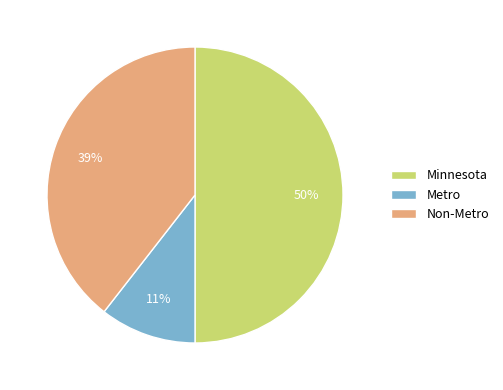

True or false: Non-Metro accounts for 27% of the total.

False